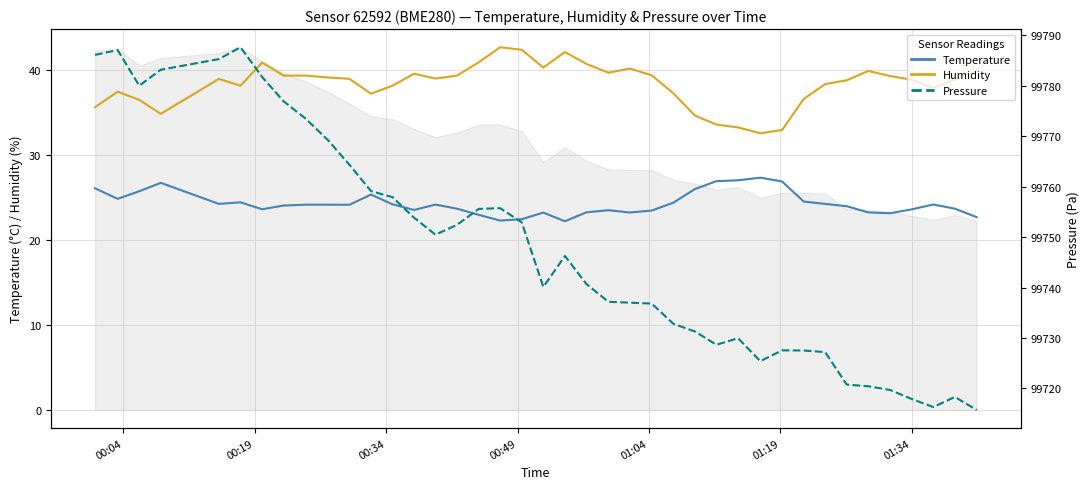

What is the value of the Humidity point at the 15th from the left?

39.0